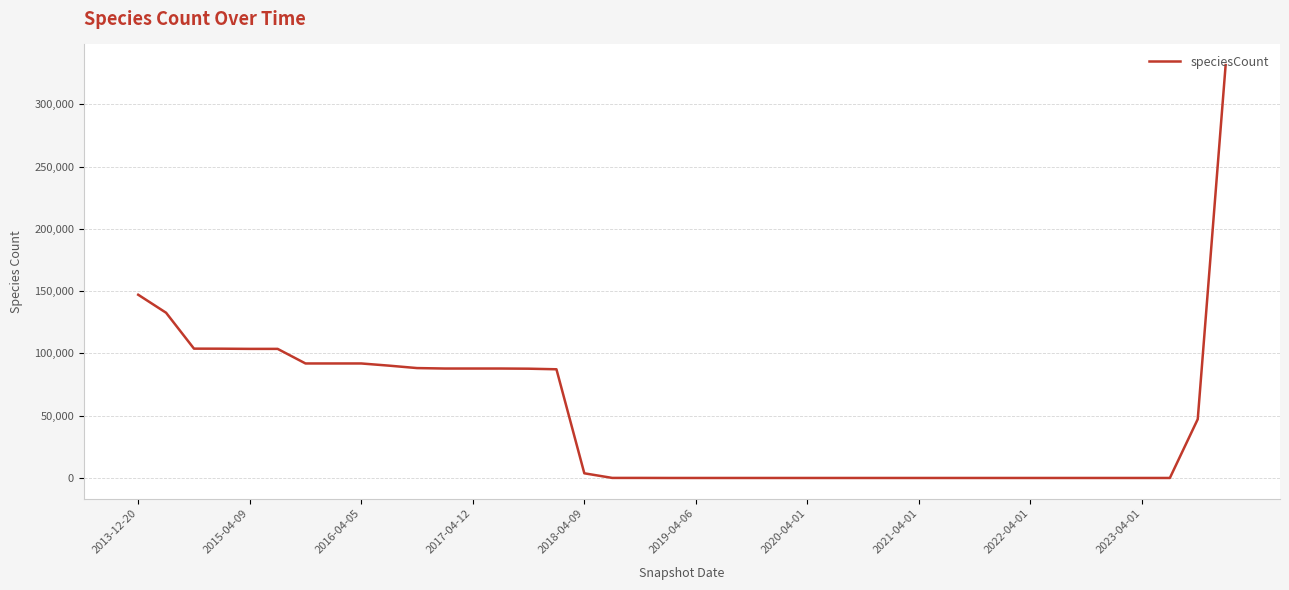

What is the maximum value shown in the chart?

331542